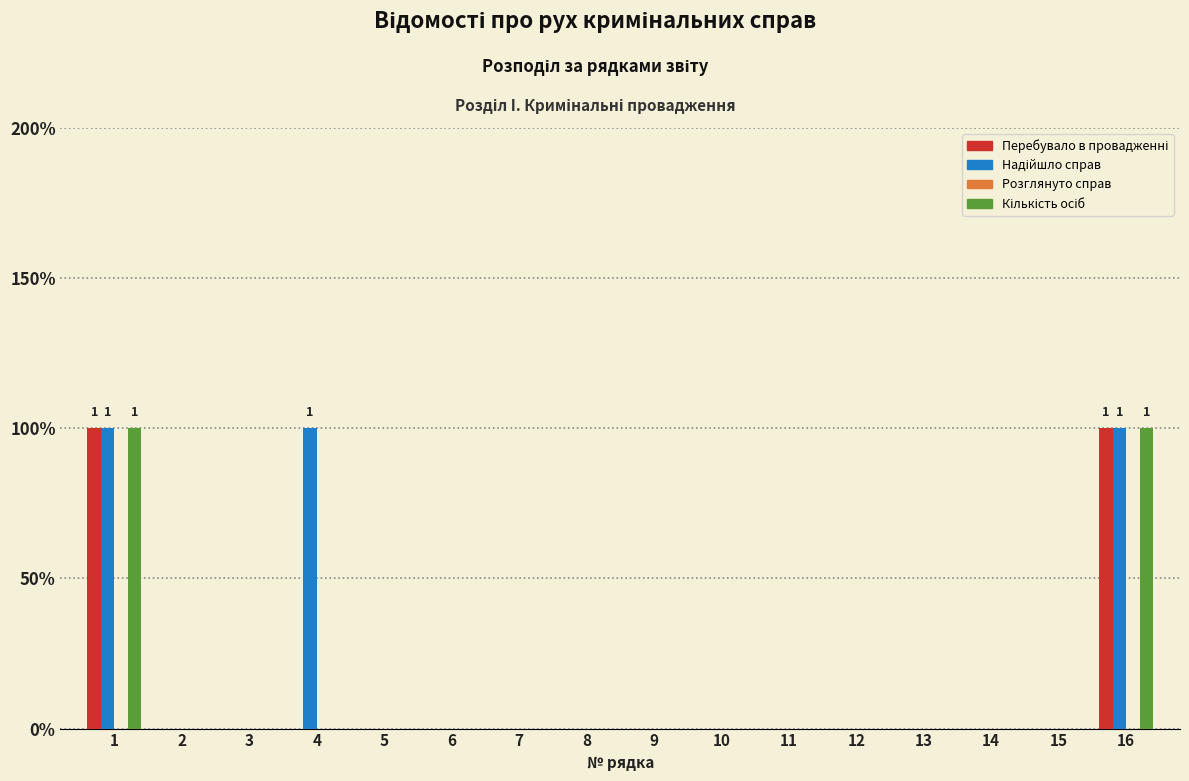

Does the chart contain stacked bars?

No